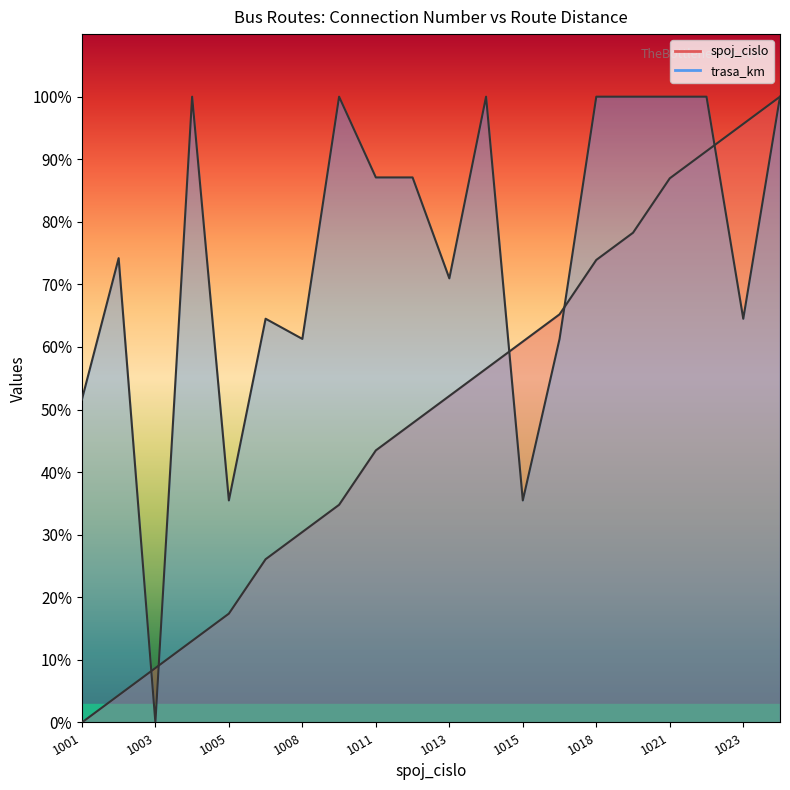

How many intersections are there between trasa_km and spoj_cislo?

5